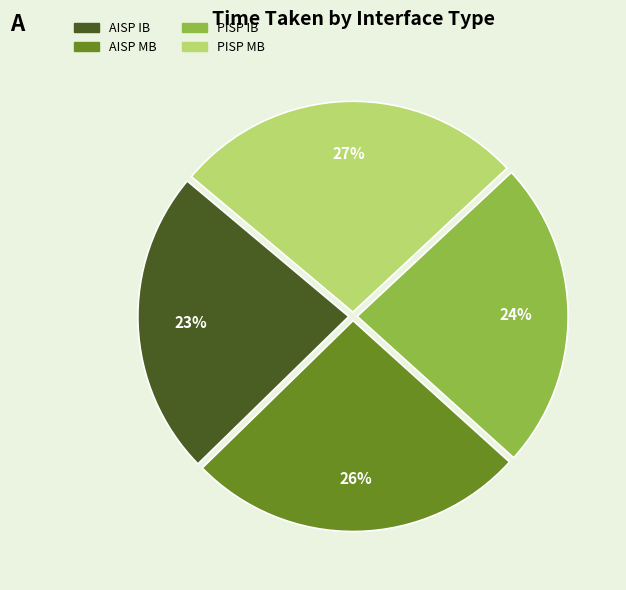

To the nearest percent, what is the average slice percentage?

25%